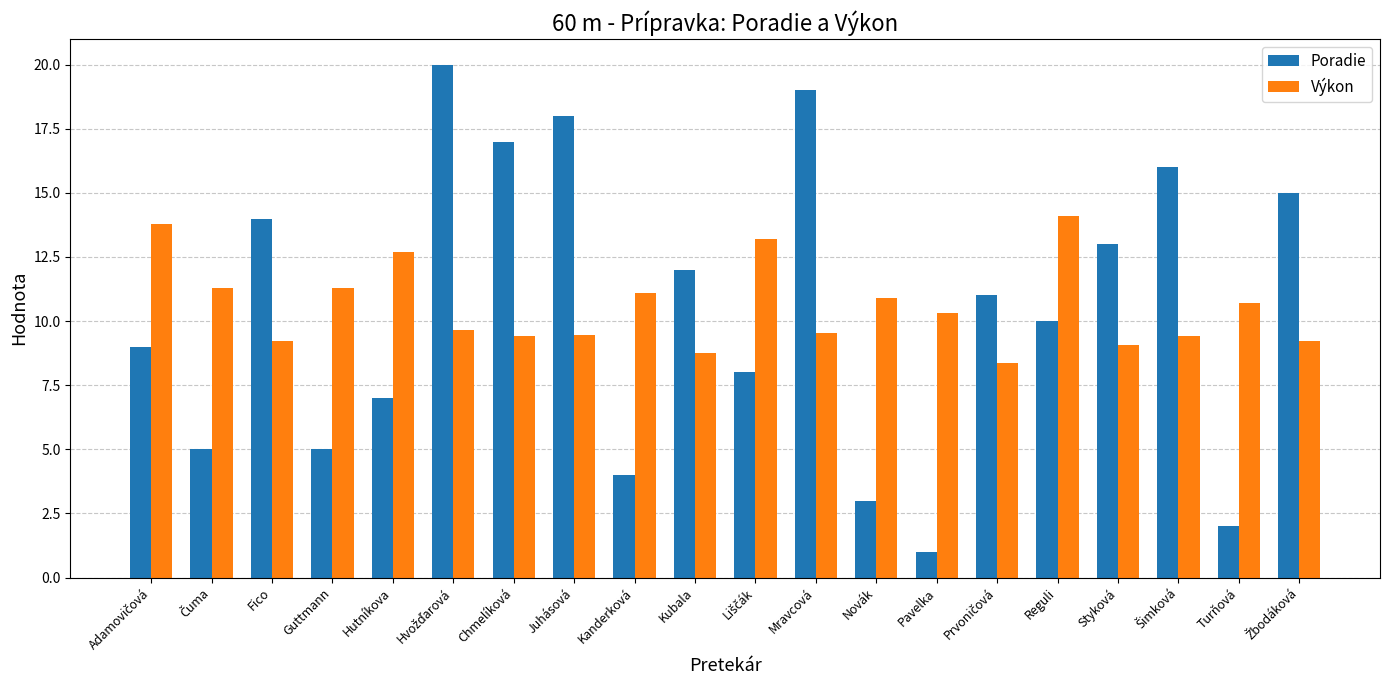

Which series has the widest spread of values?

Poradie